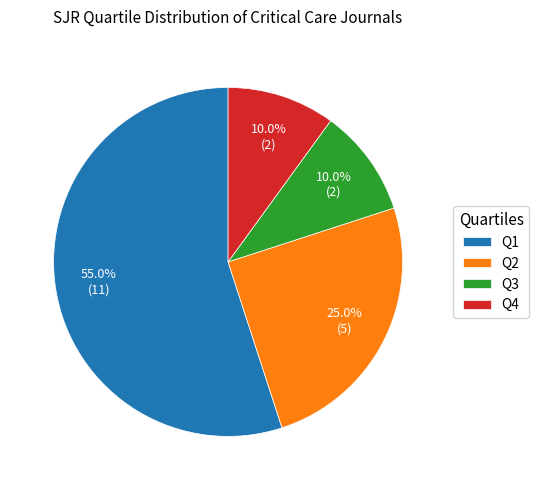

Is the sum of Q4 and Q3 greater than half?

No